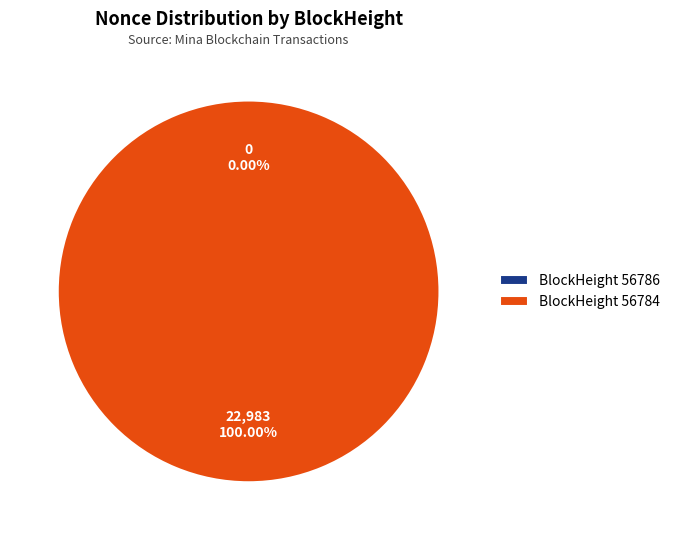

To the nearest percent, what portion does 56784 represent?

100%